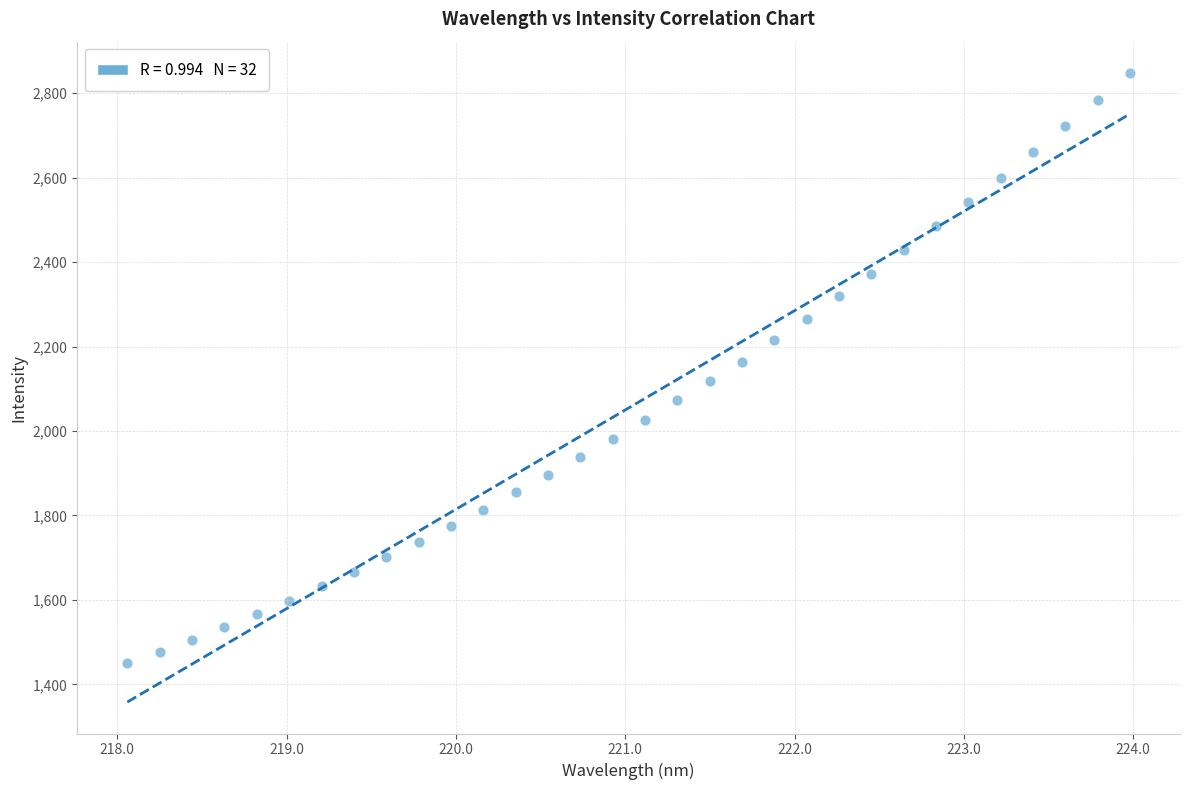

What is the range of Y values (max minus min)?

1397.5